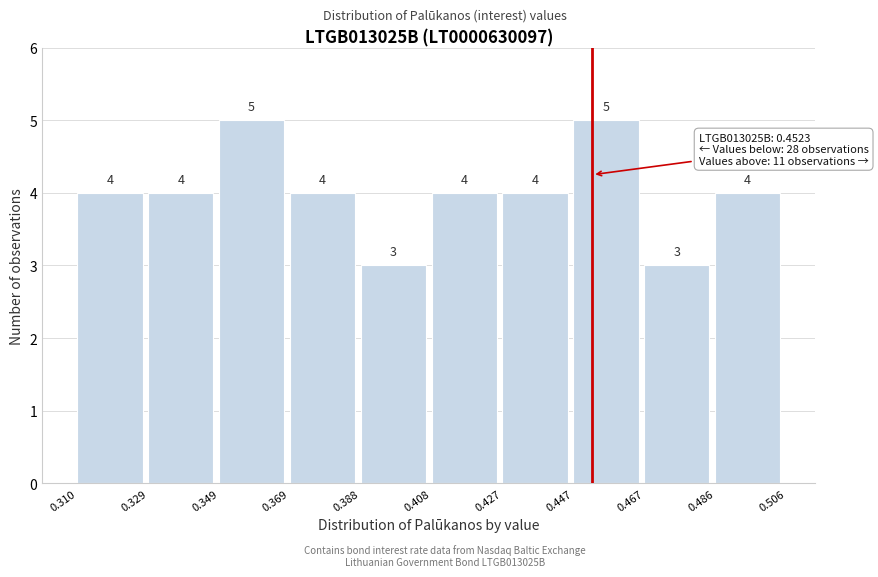

What is the height of the bar covering 0.447 to 0.467 on the x-axis?

5